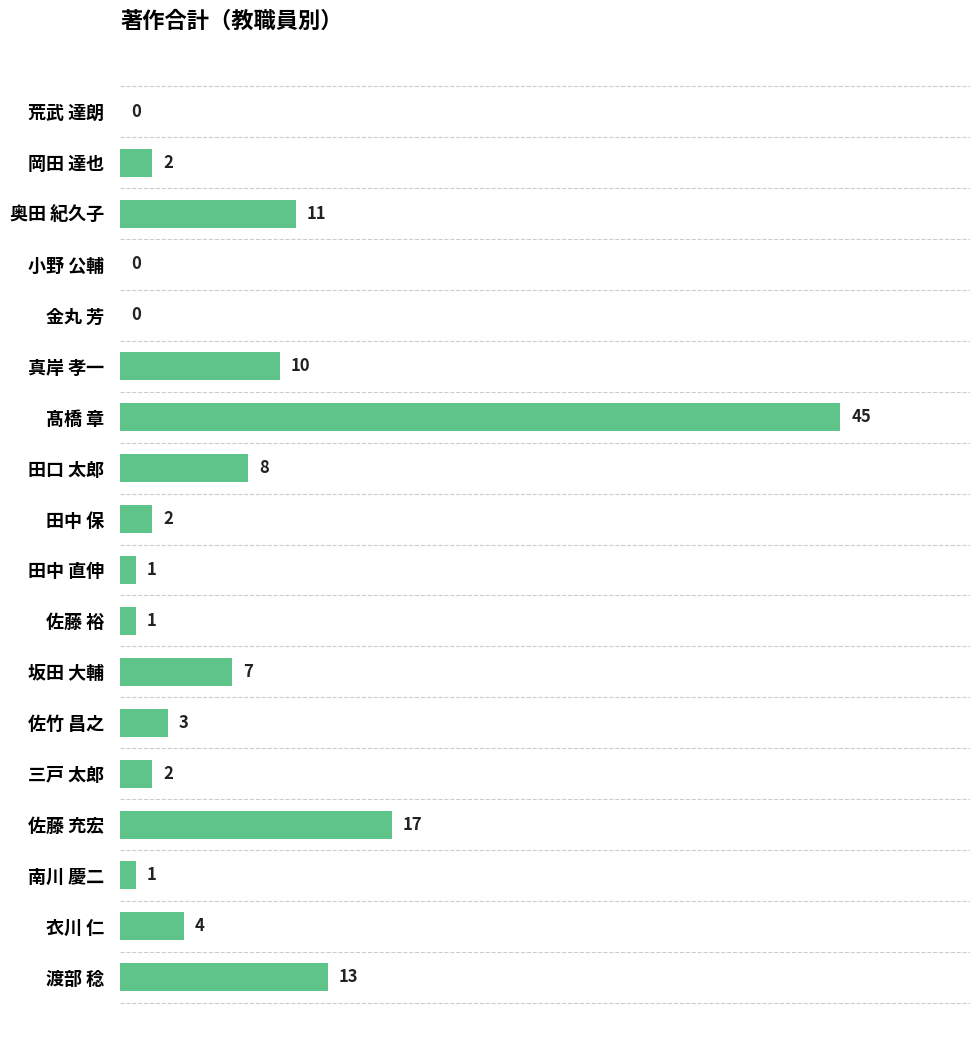

What is the change in value from 小野 公輔 to 田中 保?

+2